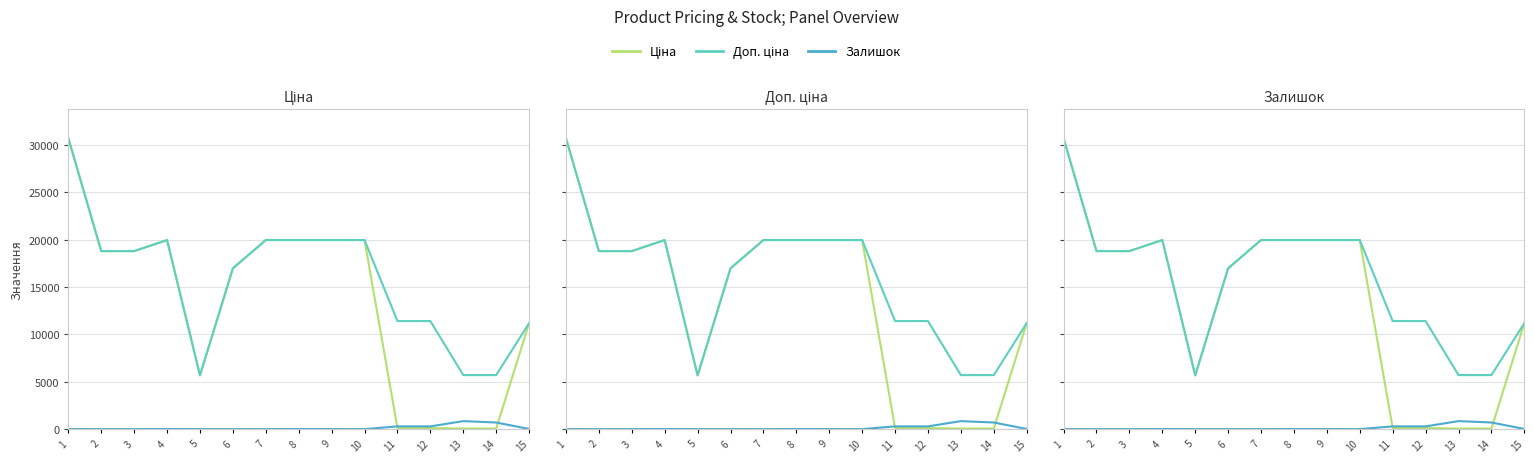

Does the chart have visible grid lines?

Yes